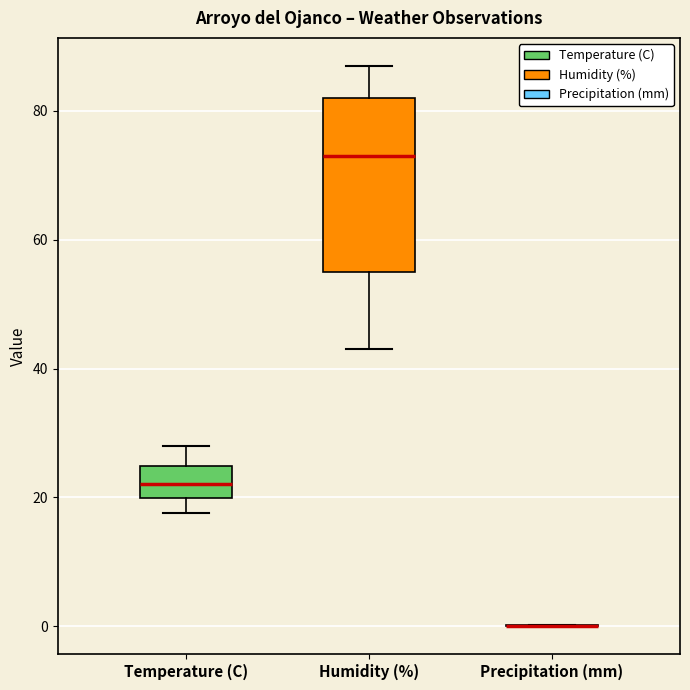

Which box is the tallest, from its lower edge to its upper edge?

Humidity (%)